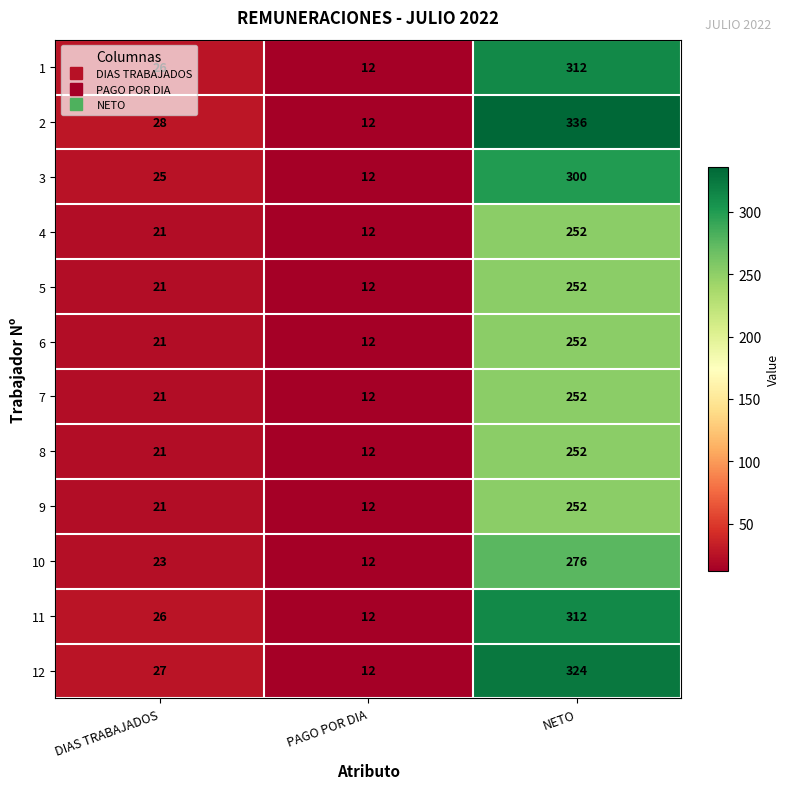

The value of 4 at NETO is 418. True or false?

False